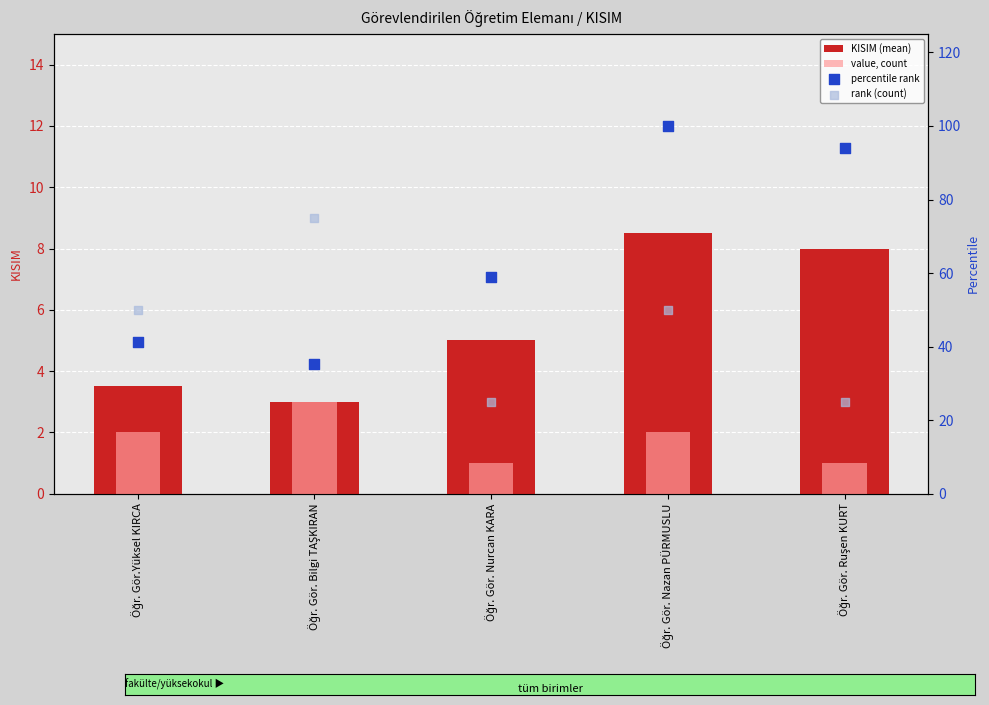

Which series has the largest Y range (max minus min)?

percentile rank